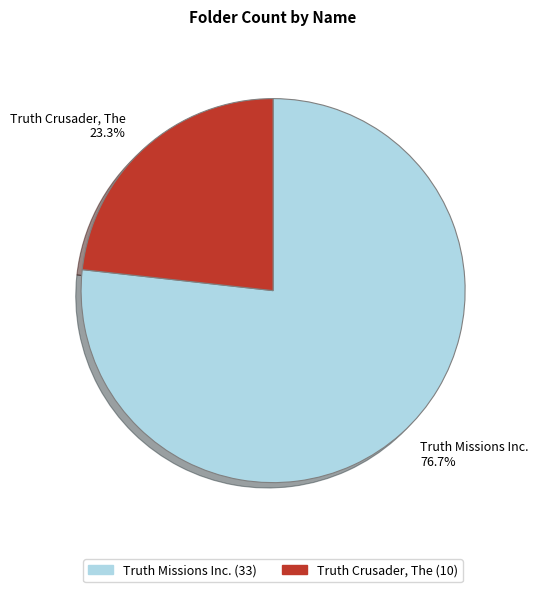

Which slice is the smallest?

Truth Crusader, The